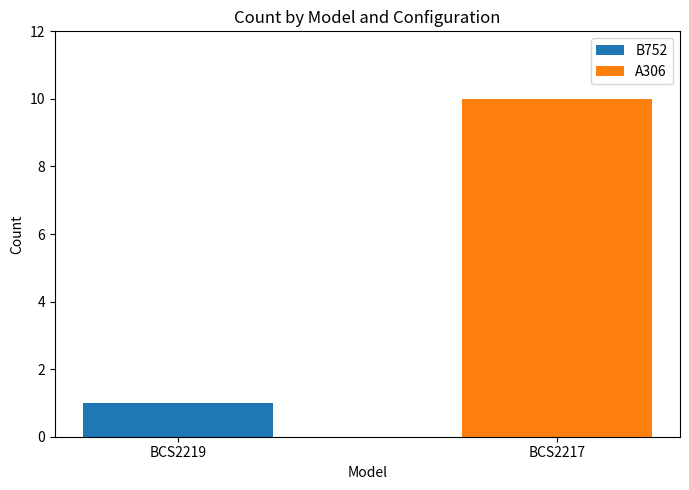

The value of B752 at BCS2219 is 1. True or false?

True